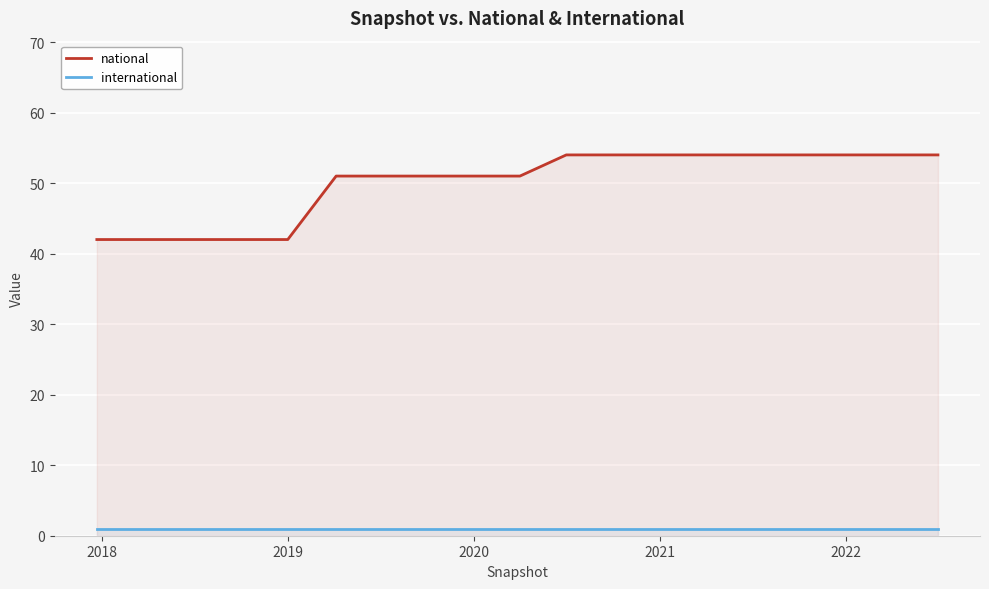

Which series has the widest spread of values?

national